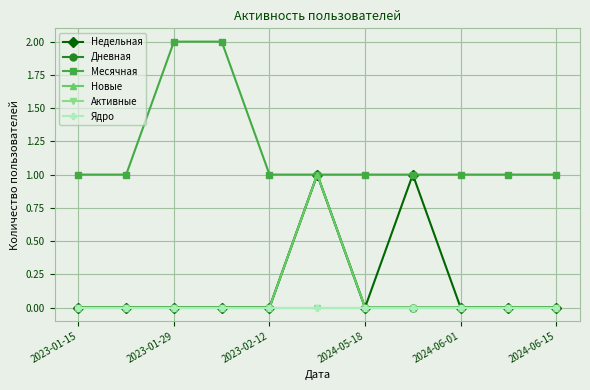

What are all the series names shown in the legend?

Недельная, Дневная, Месячная, Новые, Активные, Ядро